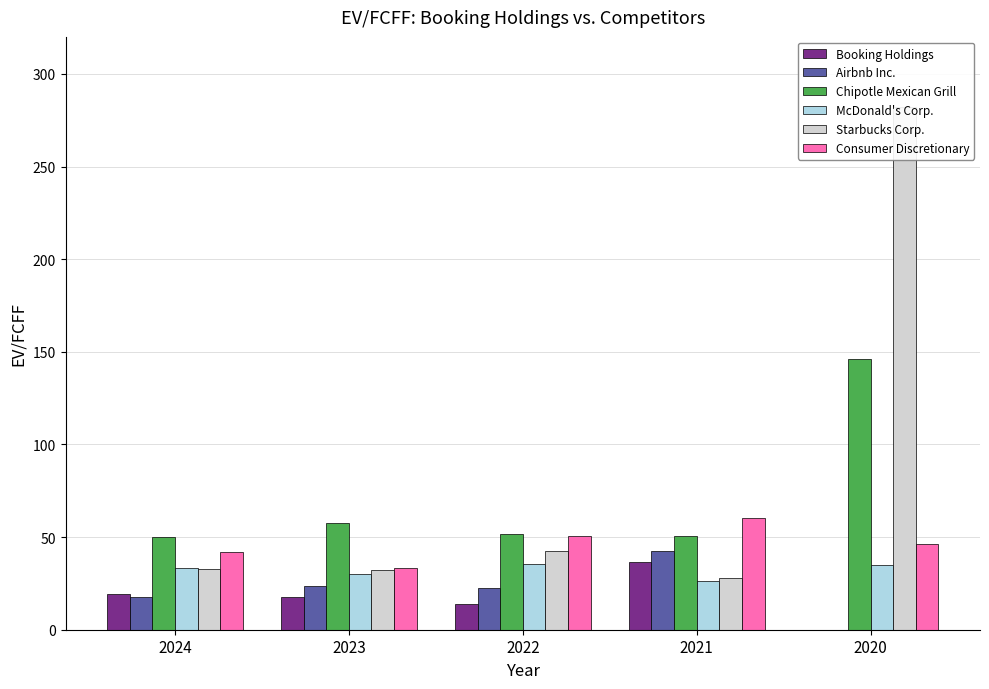

What are all the series names shown in the legend?

Booking Holdings, Airbnb Inc., Chipotle Mexican Grill, McDonald's Corp., Starbucks Corp., Consumer Discretionary